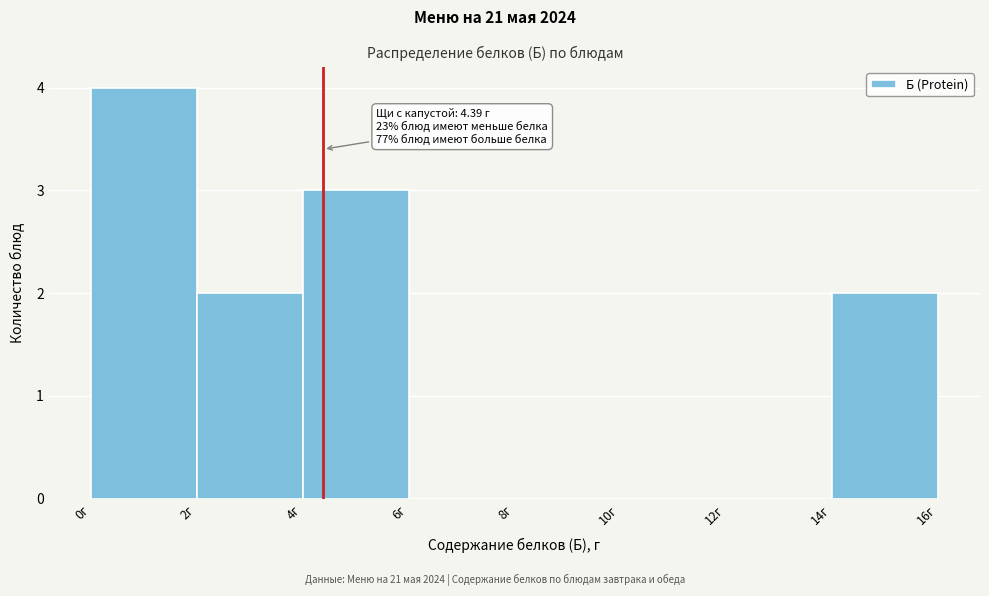

Over which range of the x-axis is the bar tallest?

0 to 2